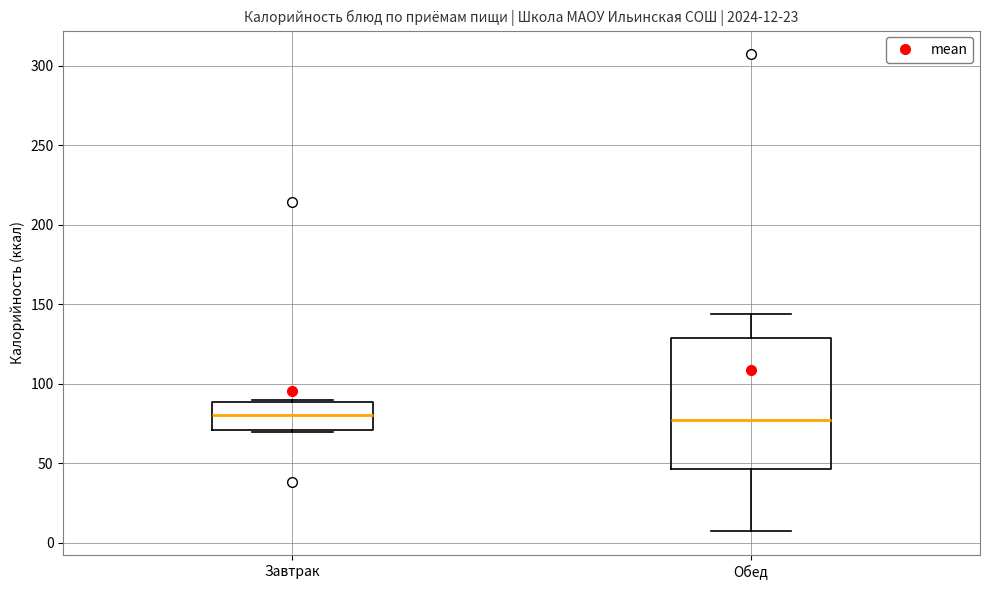

Which box is the tallest, from its lower edge to its upper edge?

Обед